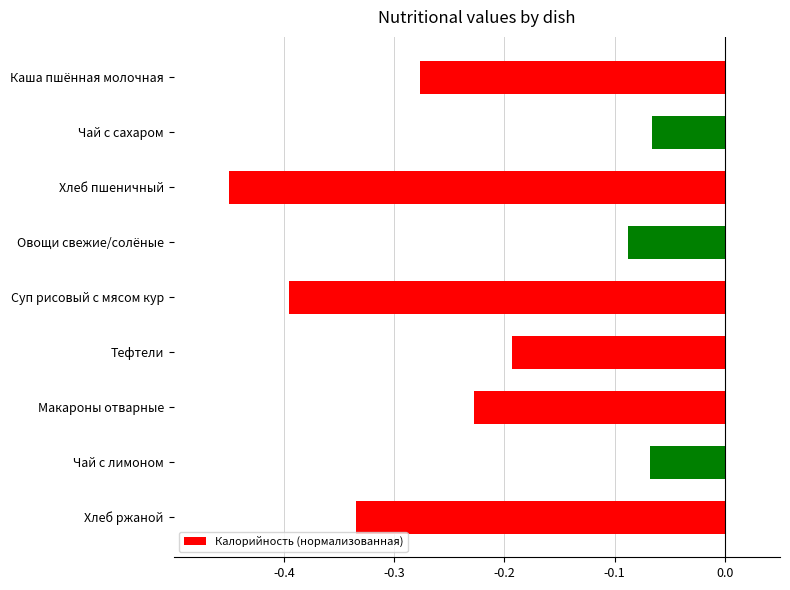

What is the difference between the maximum and minimum values?

0.4